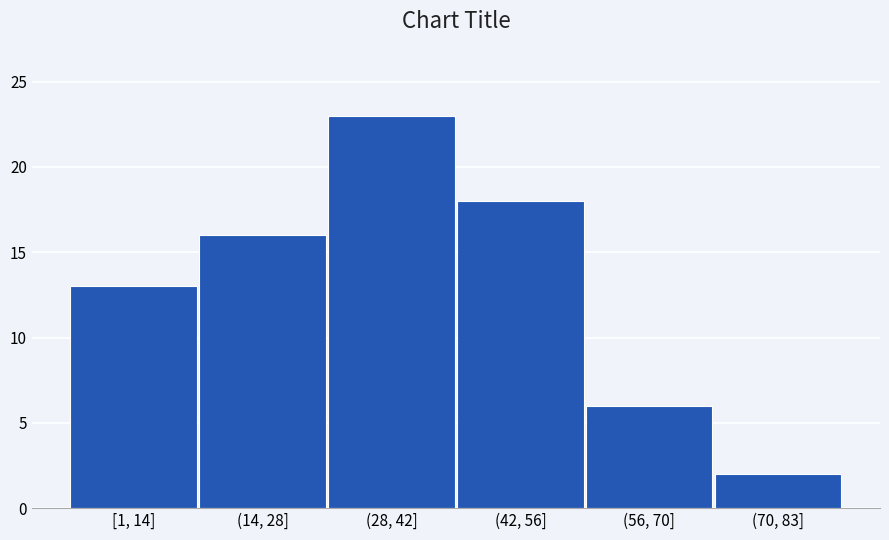

Reading left to right, what are all the values shown in this chart?

13	16	23	18	6	2